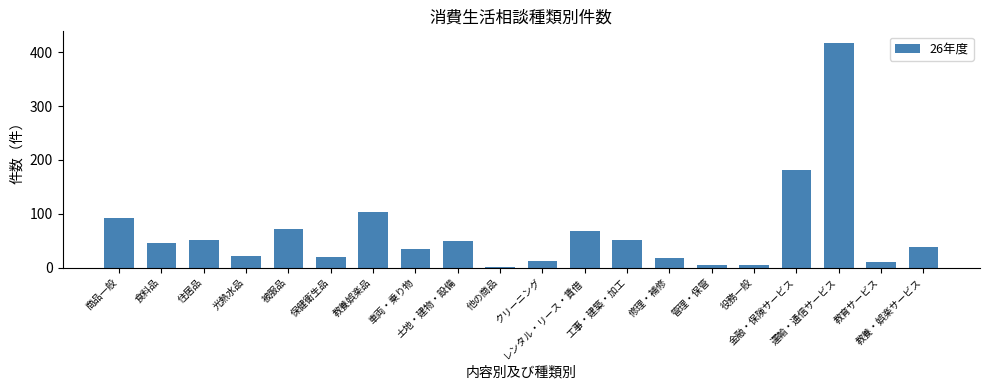

What is the greatest value displayed?

418